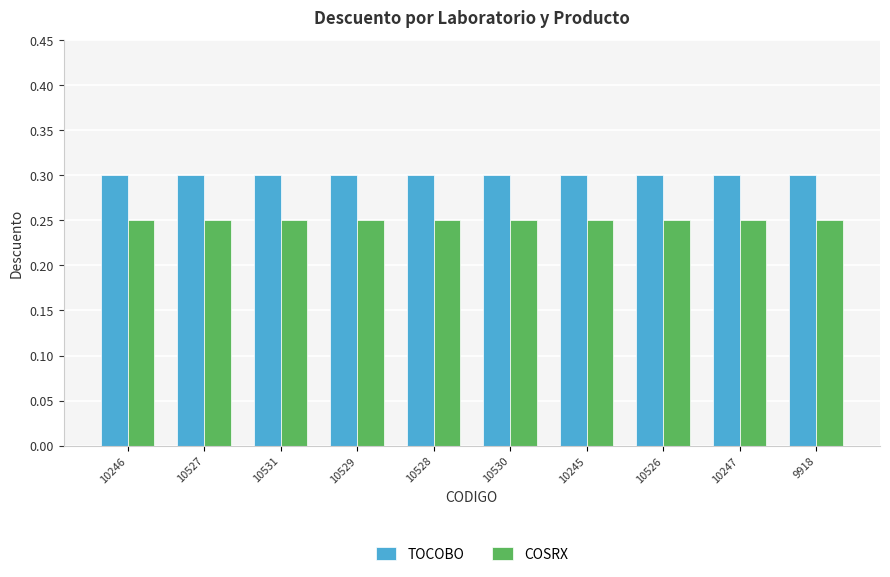

What are all the series names shown in the legend?

TOCOBO, COSRX